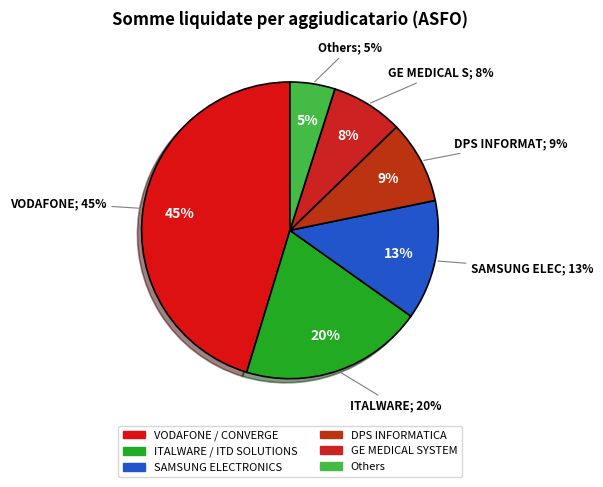

What percentage is the SAMSUNG ELECTRONICS slice, to the nearest percent?

13%